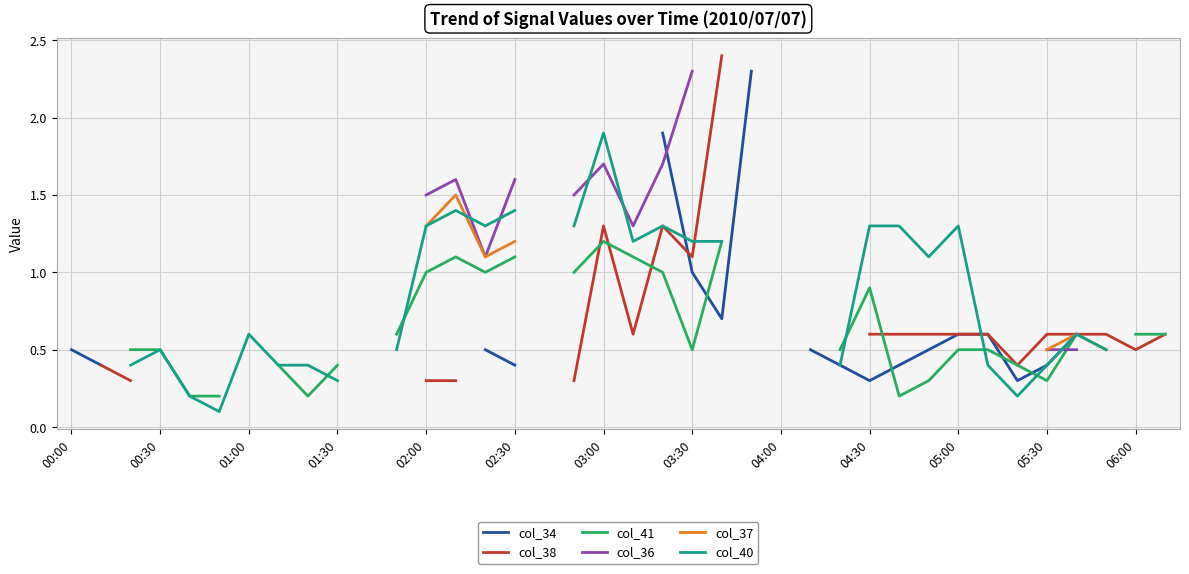

What position from the left is 19?

20